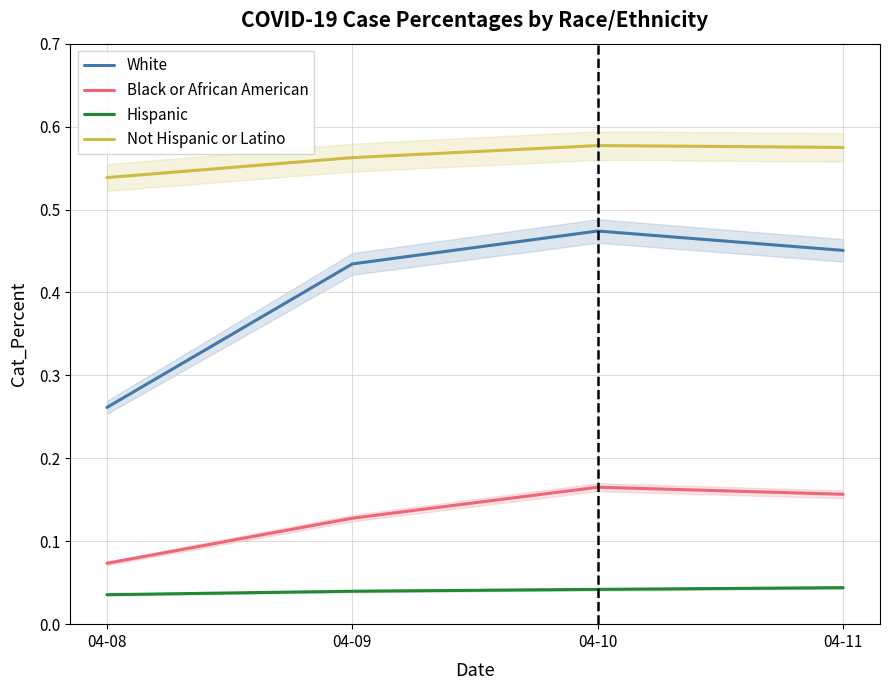

True or false: White and Hispanic intersect in this chart.

False